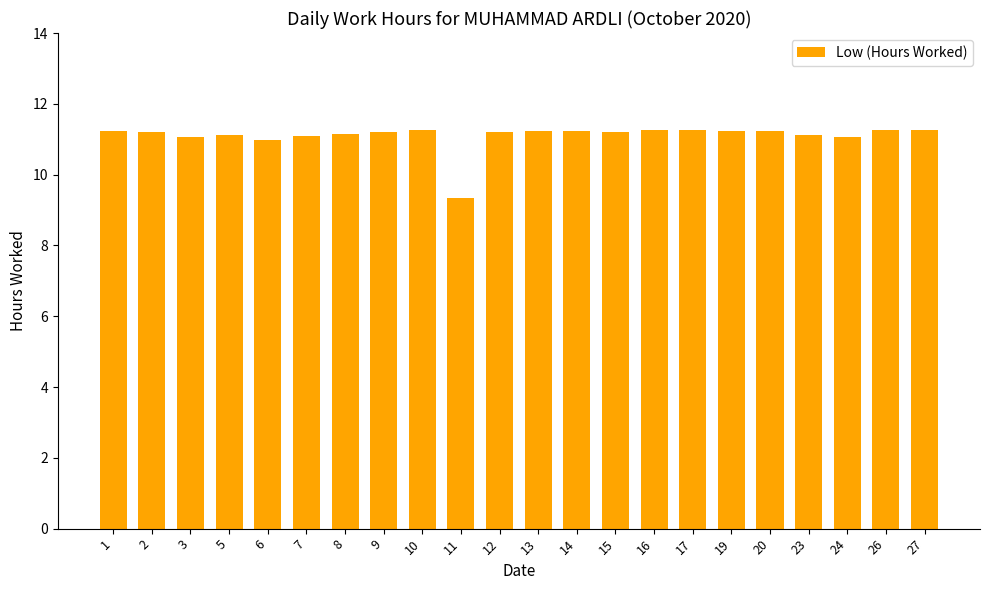

Does the chart contain stacked bars?

No